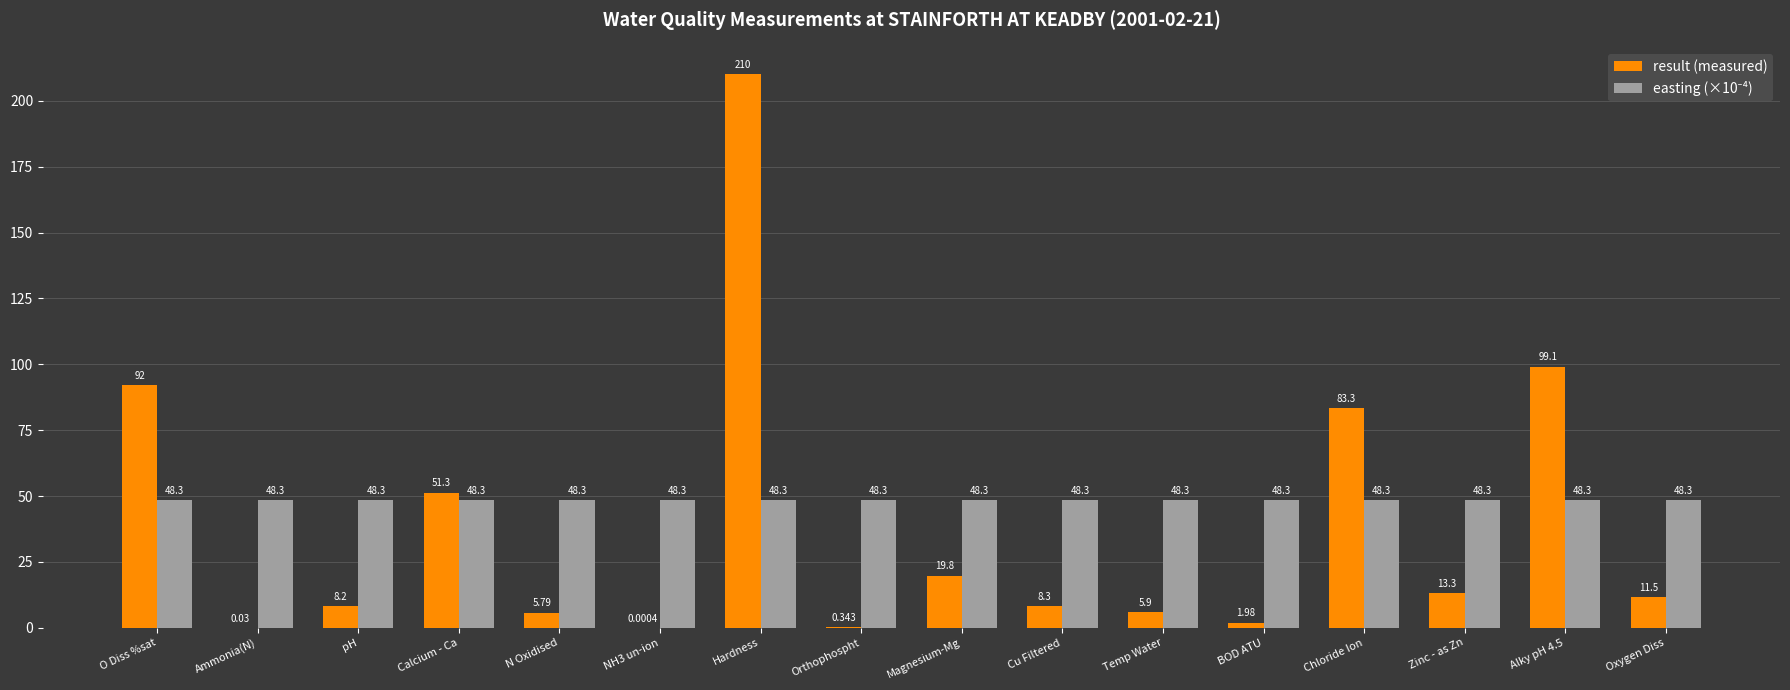

At which label does result (measured) first exceed 11?

O Diss %sat